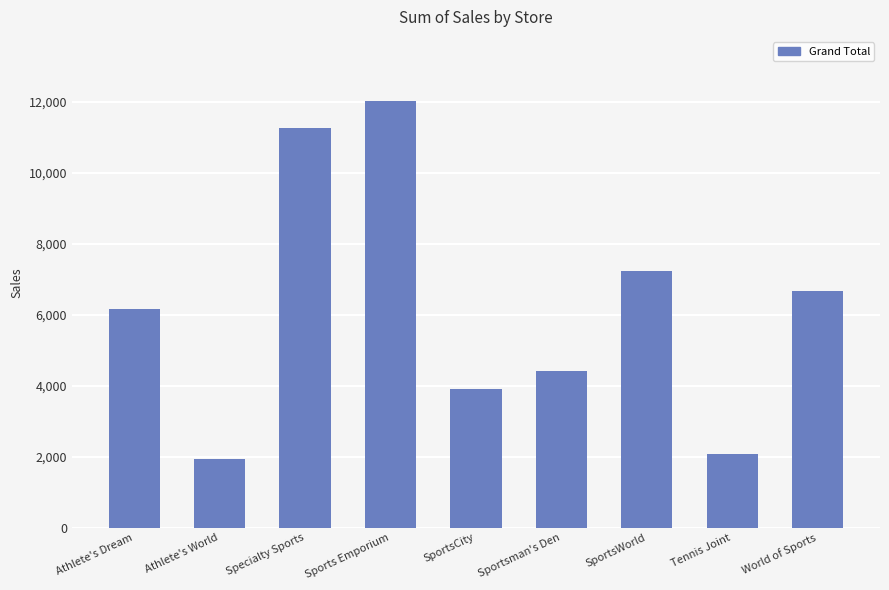

The value at Specialty Sports is 11267. True or false?

True